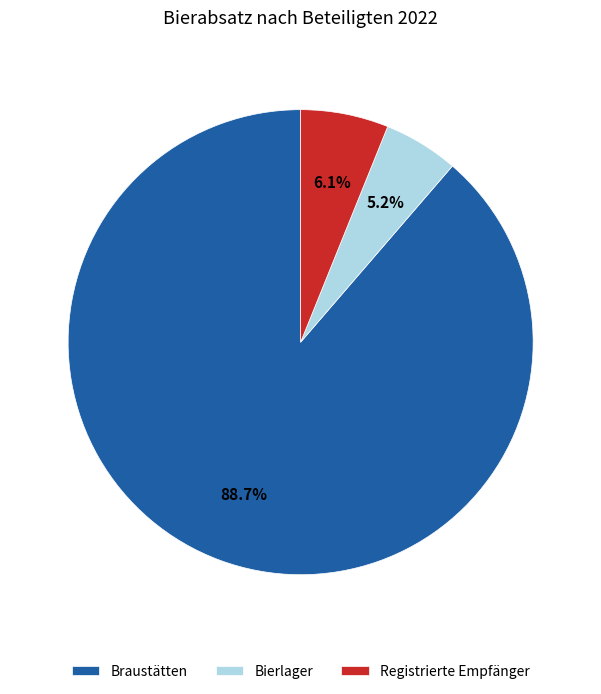

What percentage is the Registrierte Empfänger slice, to the nearest percent?

6%